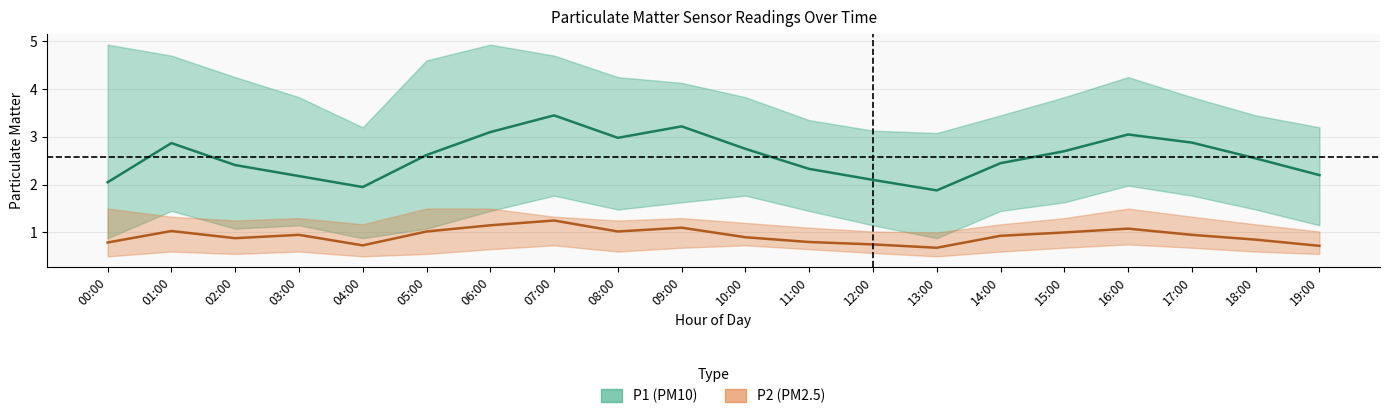

At which category is the sum across all series the highest?

07:00